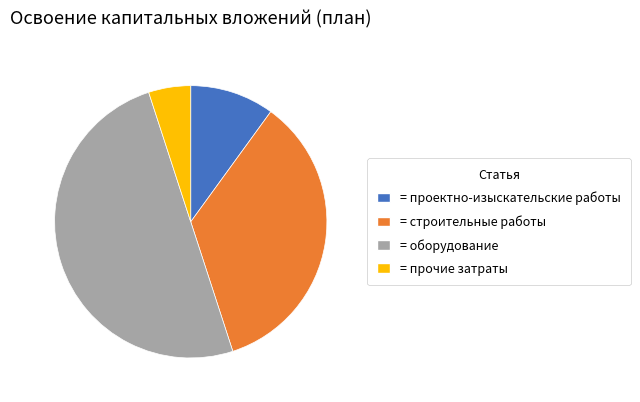

How many segments does this pie chart have?

4